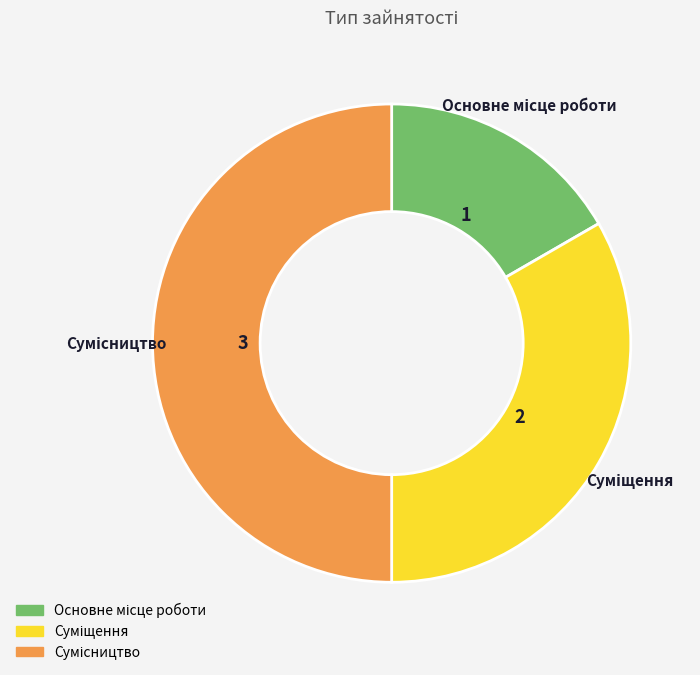

To the nearest percent, what portion does Основне місце роботи represent?

17%